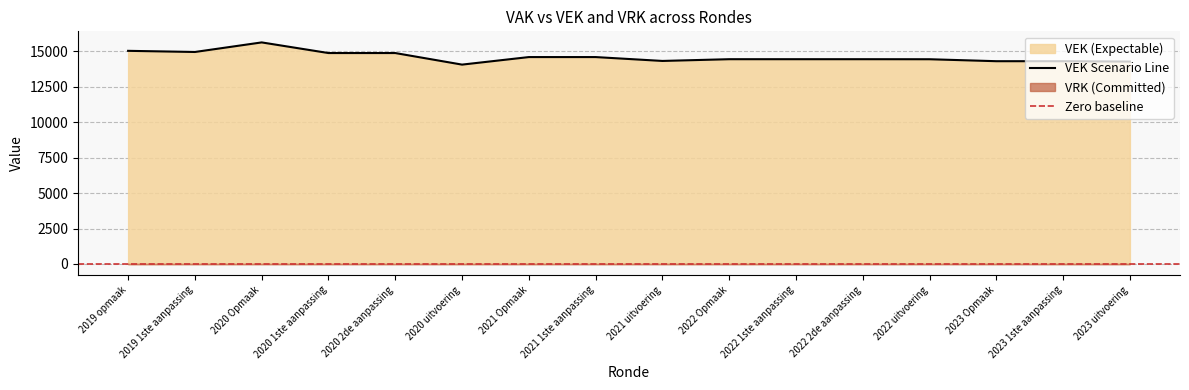

What is the sum of all values?

233582